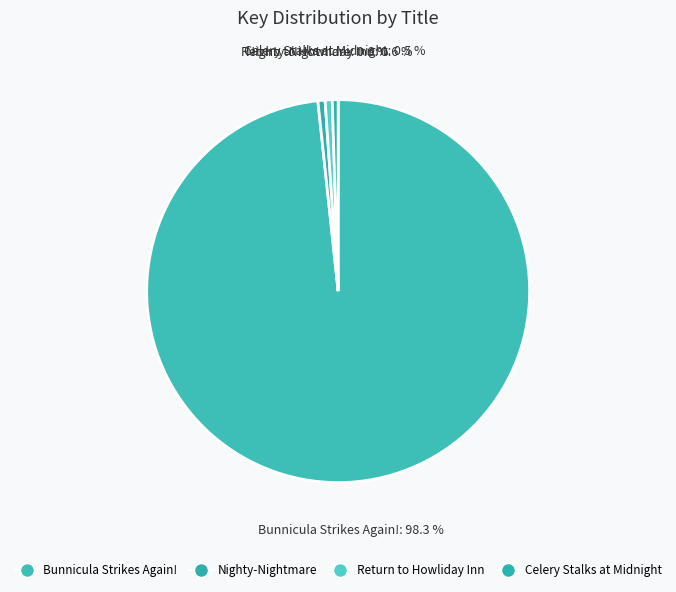

Approximately how many times larger is the value at Return to Howliday Inn compared to Celery Stalks at Midnight?

1.2